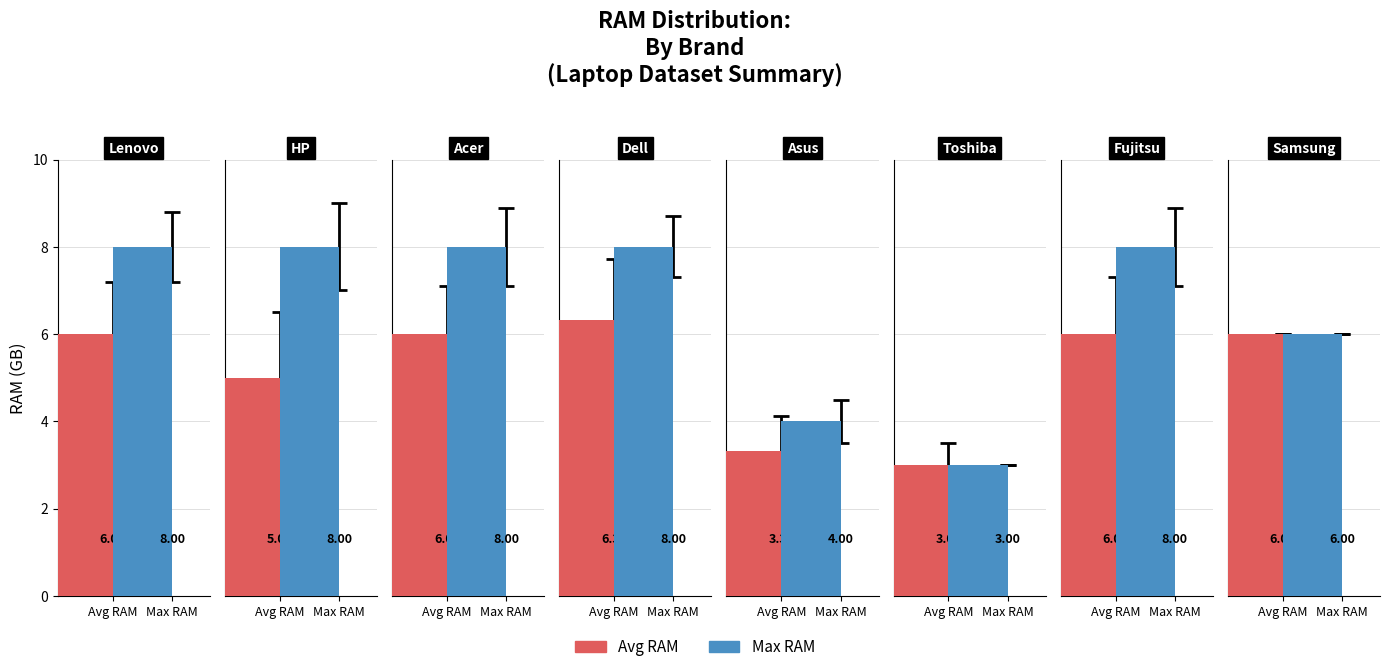

What is the value of the Max RAM bar at the 1st from the left?

8.0